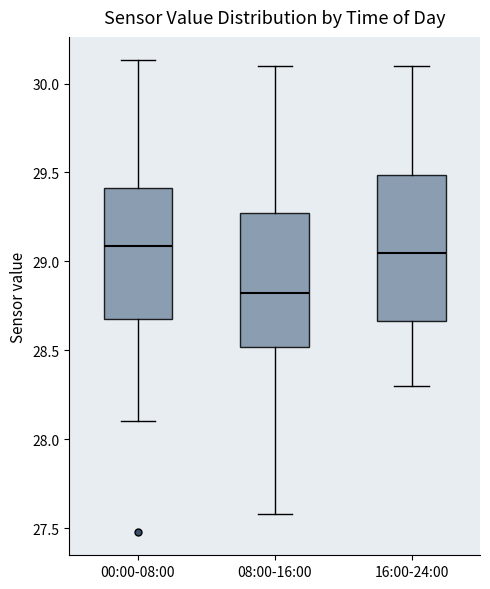

Where does the median line of the box for 16:00-24:00 sit on the y-axis? The values are not printed on the chart, so give them approximately, as read against the axis.

29.05